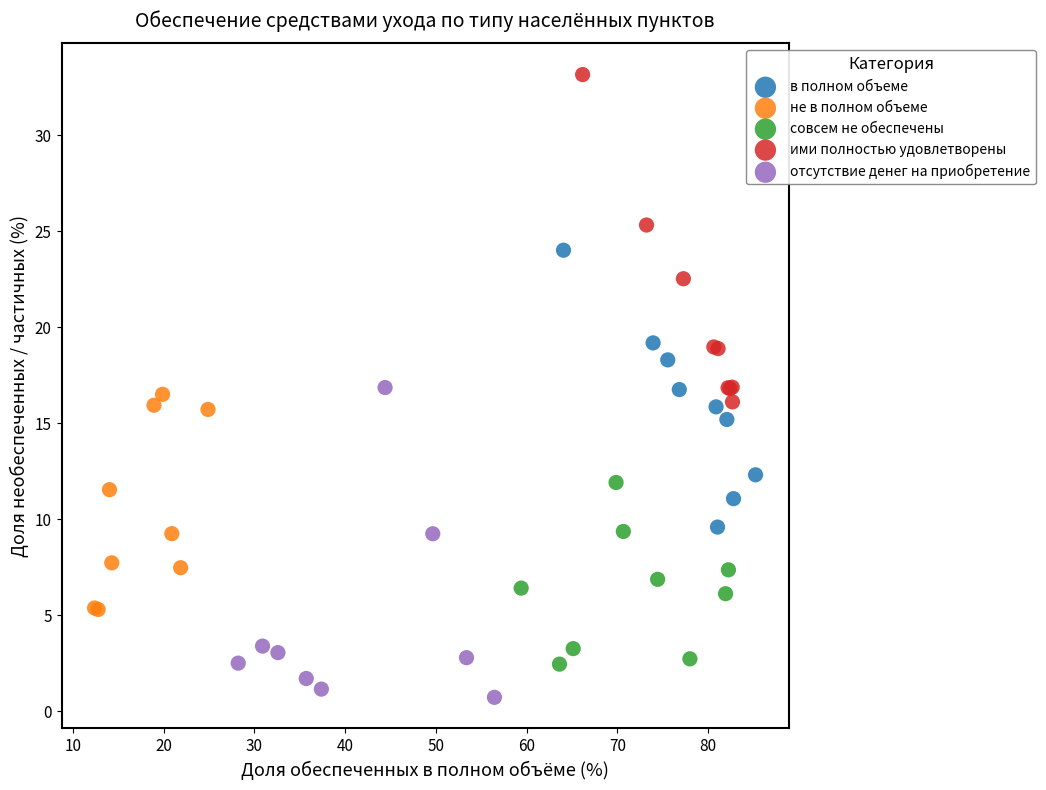

Which series reaches the maximum Y coordinate?

ими полностью удовлетворены